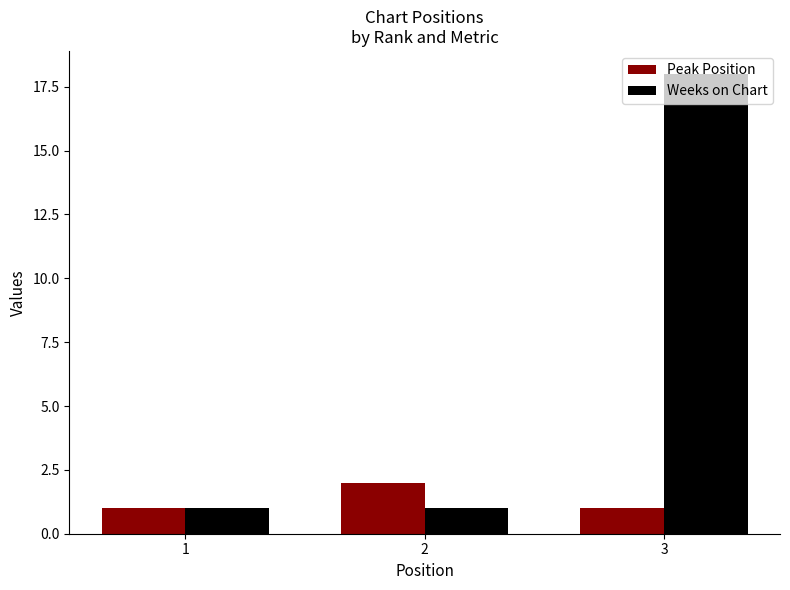

The Weeks on Chart series shows 0 at 1. True or false?

False